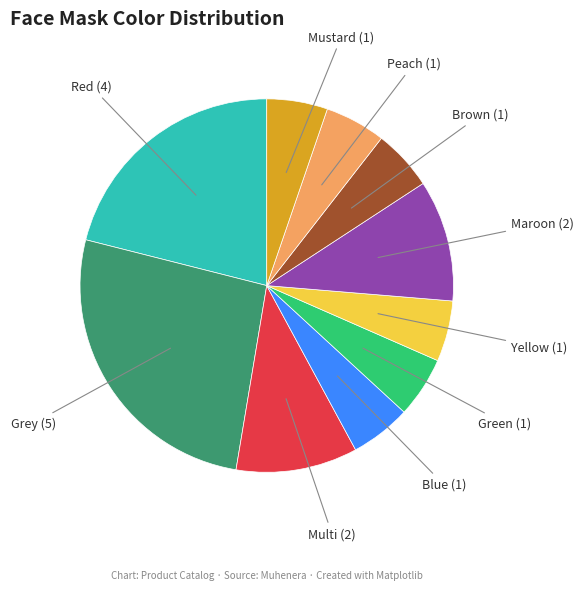

Is there any slice that represents more than half of the pie?

No